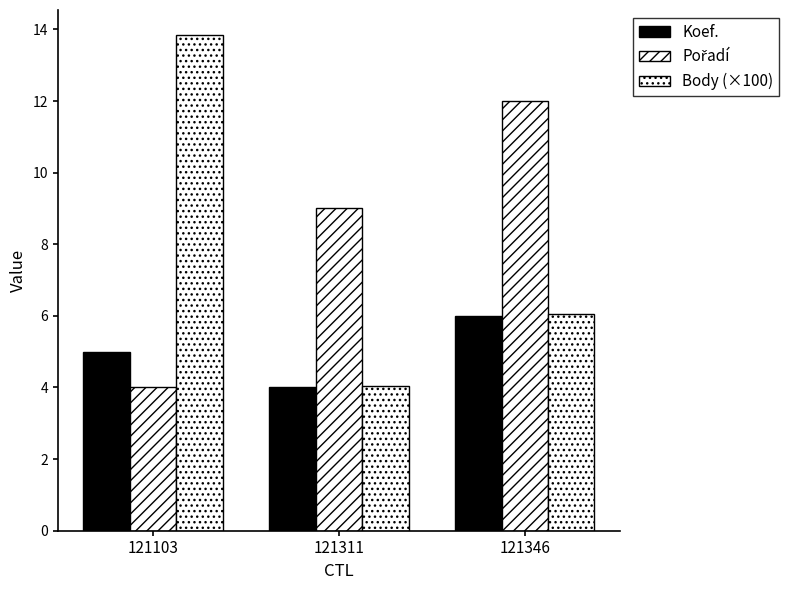

Rank the categories by Body (×100) value from highest to lowest.

121103, 121346, 121311